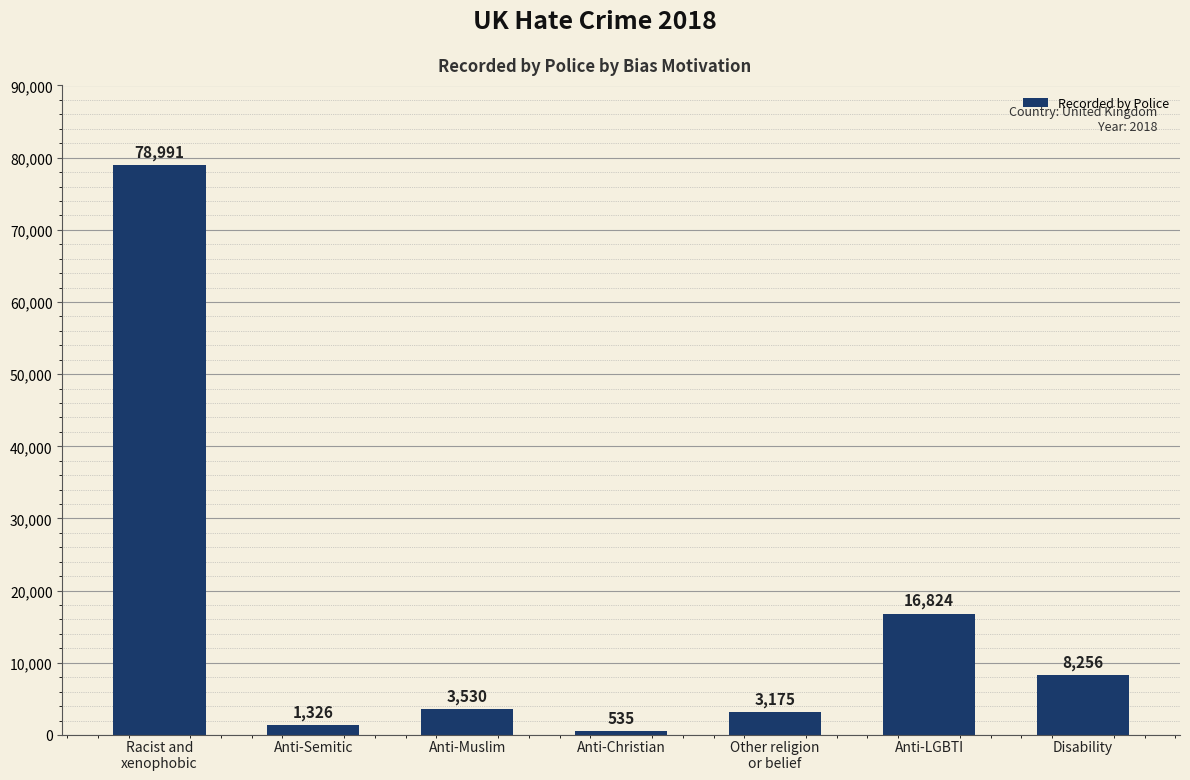

What is the greatest value displayed?

78991